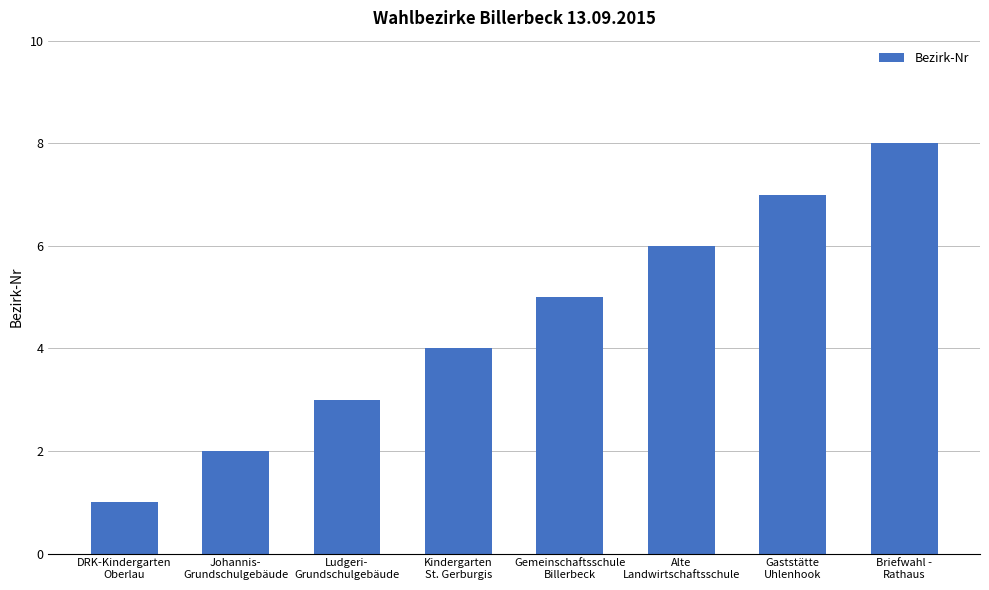

What is the label of the 5th bar from the right?

Kindergarten
St. Gerburgis